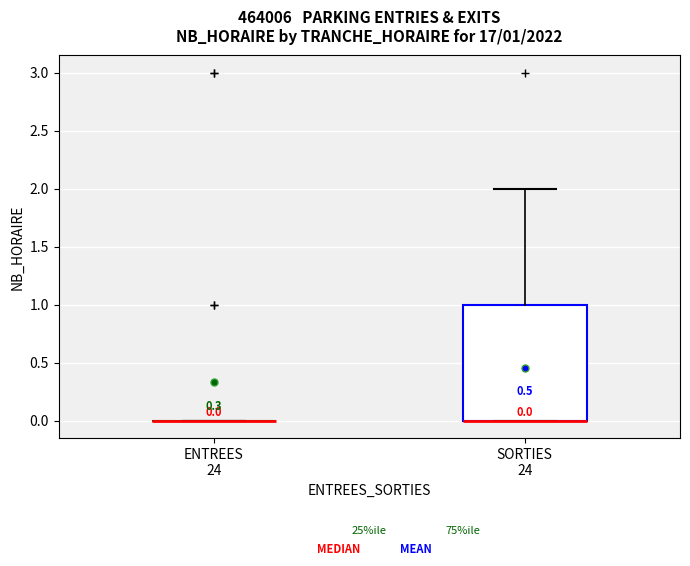

Which box is the tallest, from its lower edge to its upper edge?

SORTIES 24